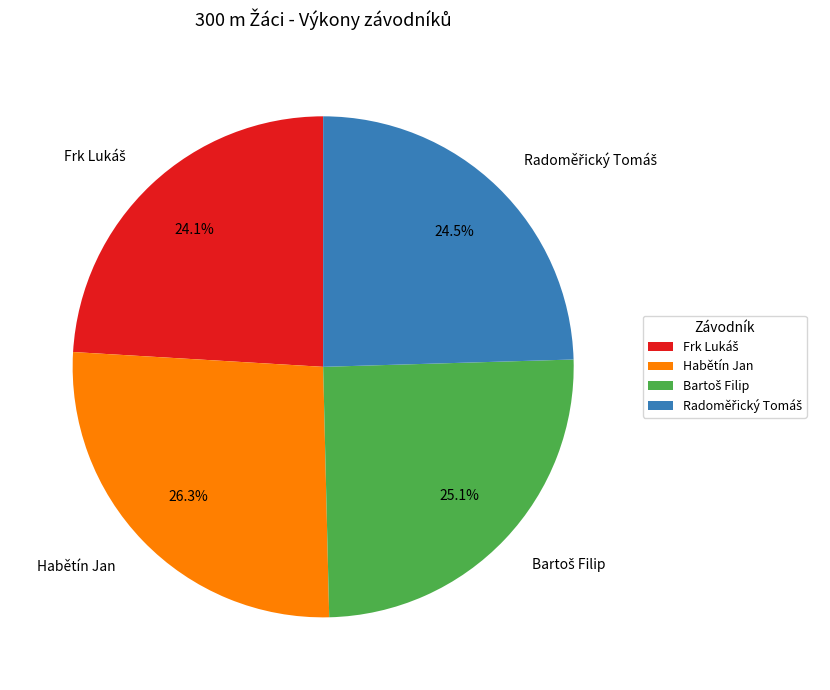

How many segments does this pie chart have?

4